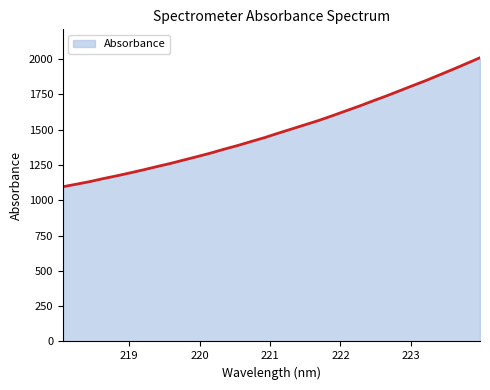

What is the sum of all values?

47743.5